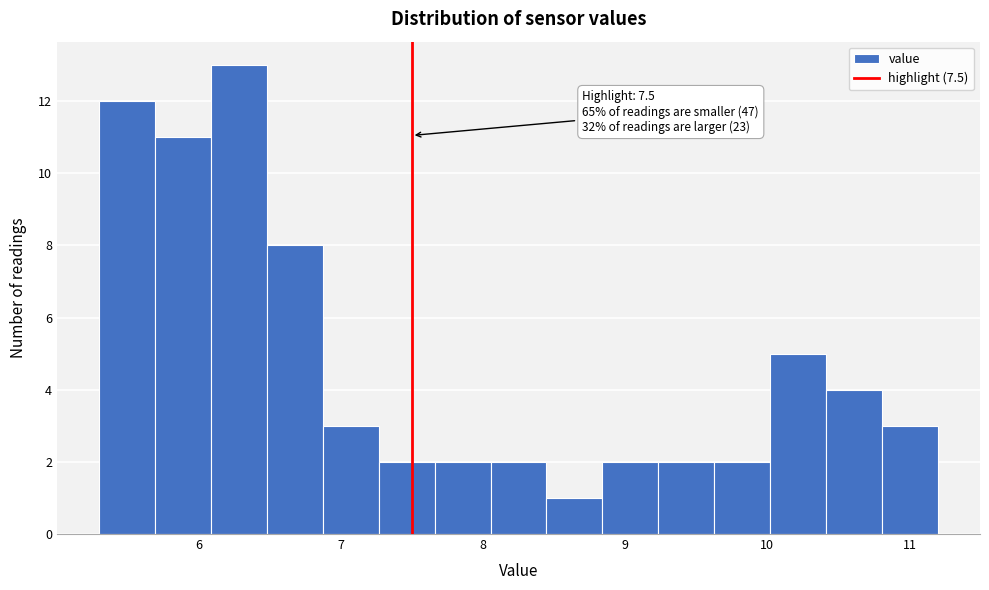

Around what value on the x-axis is the tallest bar? Give the approximate position of its centre, as read against the axis.

6.3